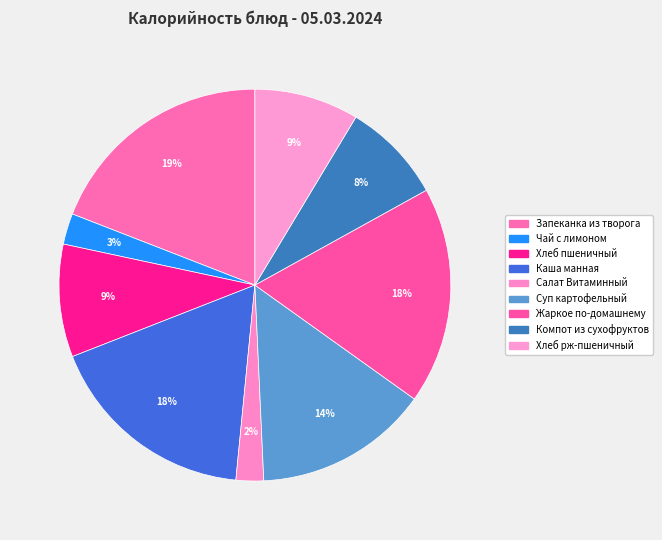

How many slices are in this pie chart?

9